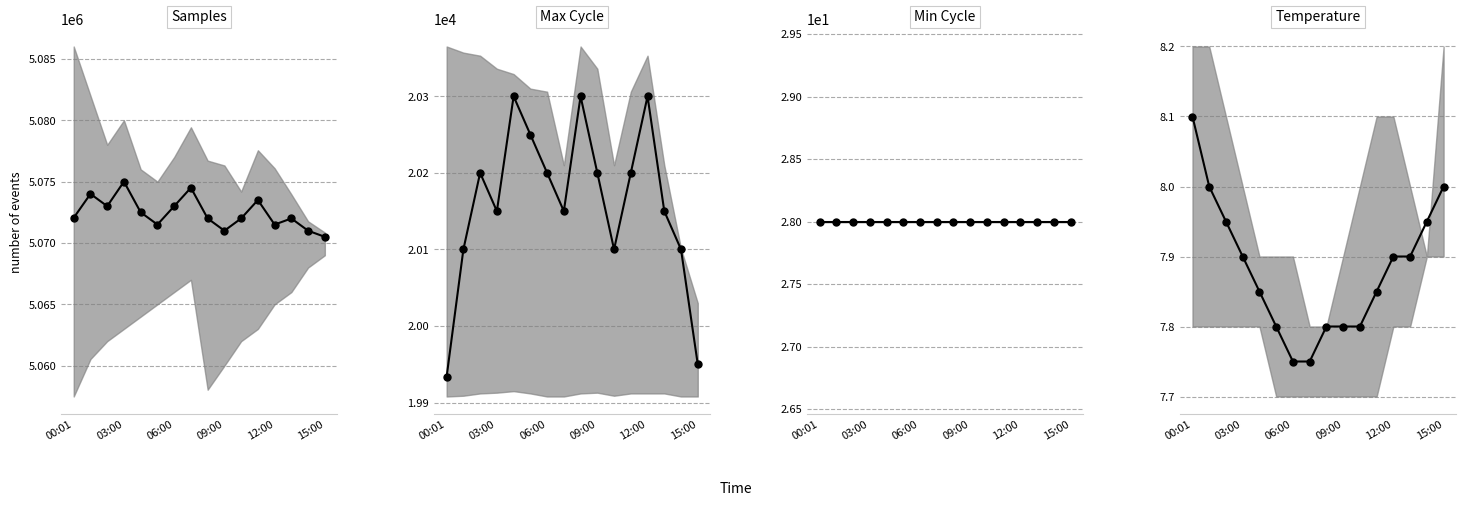

Which series has the largest range (max minus min)?

Samples mean